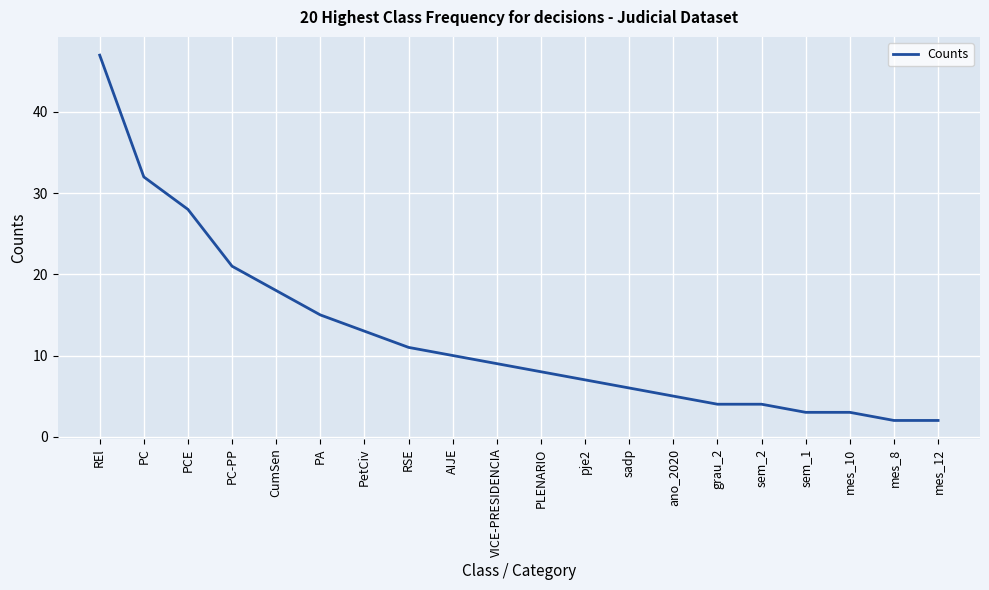

What is the difference between the second highest and minimum values?

30